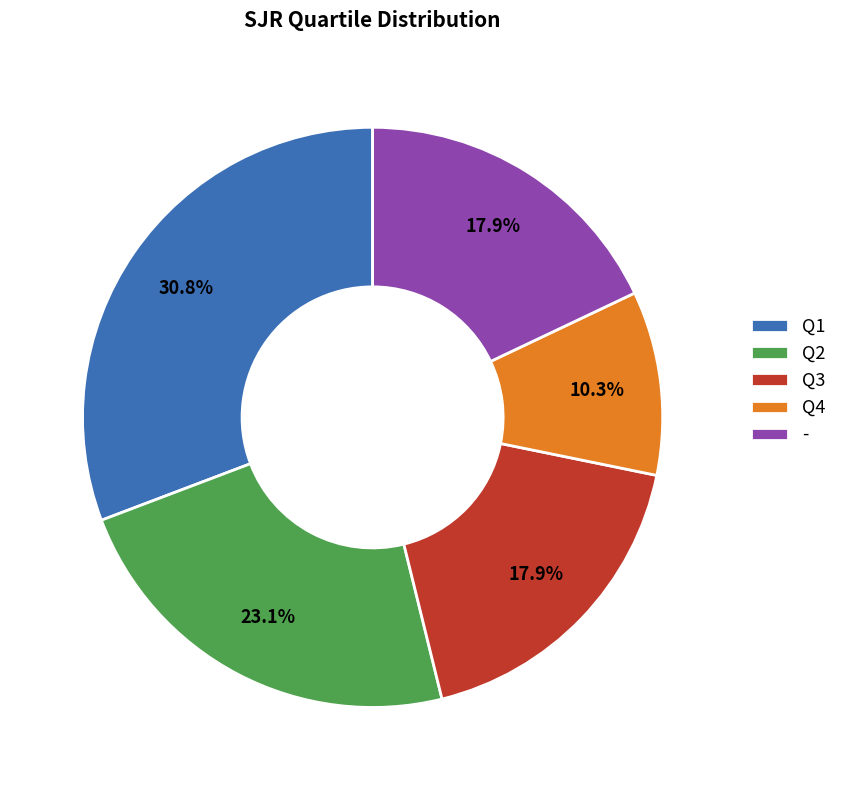

What portion of the pie excludes Q4?

89.7%